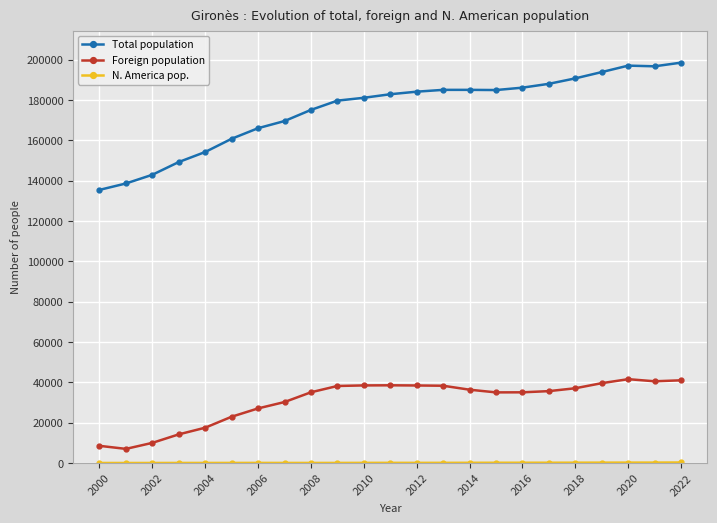

True or false: Total population has more than 0 interior local peaks.

True